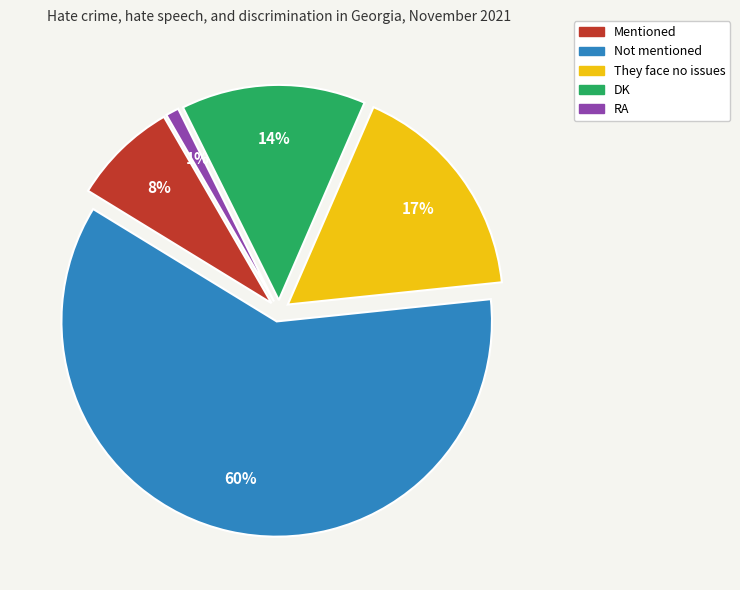

The Mentioned slice represents 8% of the pie. True or false?

True